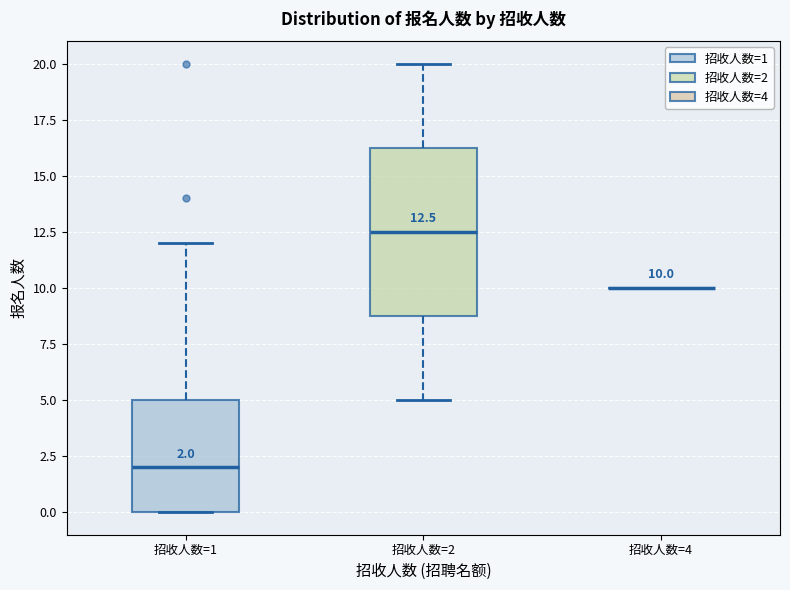

Comparing the boxes themselves (not the whiskers), which one is the tallest?

招收人数=2